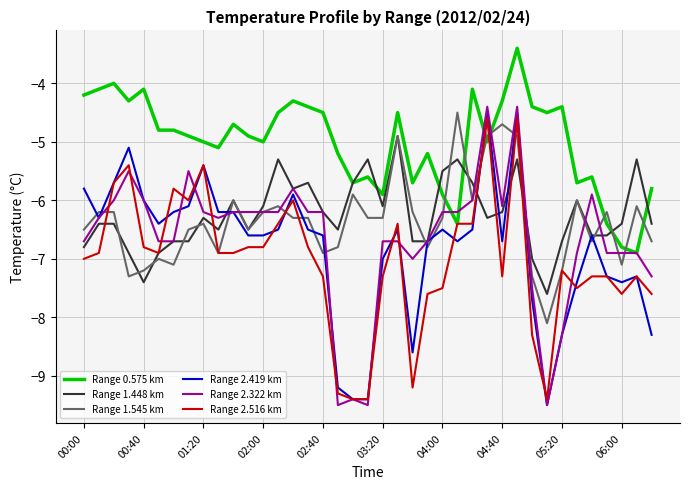

What are all the series names shown in the legend?

Range 0.575 km, Range 1.448 km, Range 1.545 km, Range 2.419 km, Range 2.322 km, Range 2.516 km